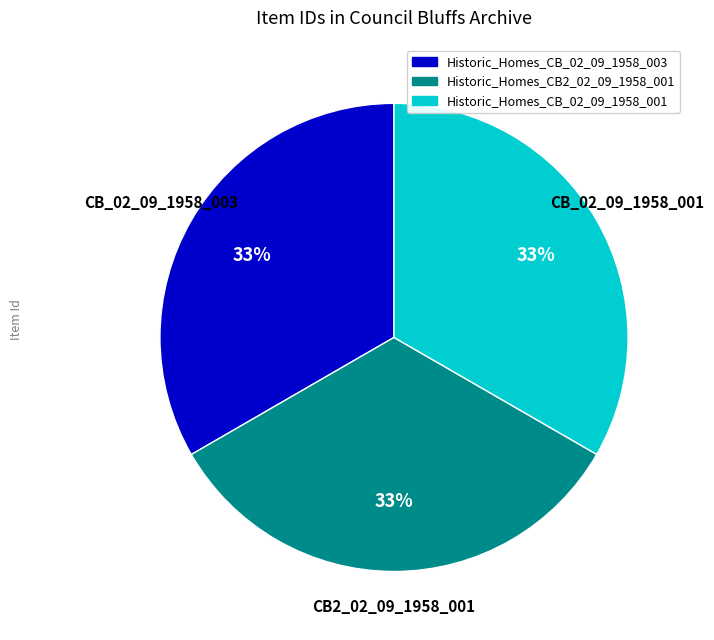

Is there any slice that represents more than half of the pie?

No